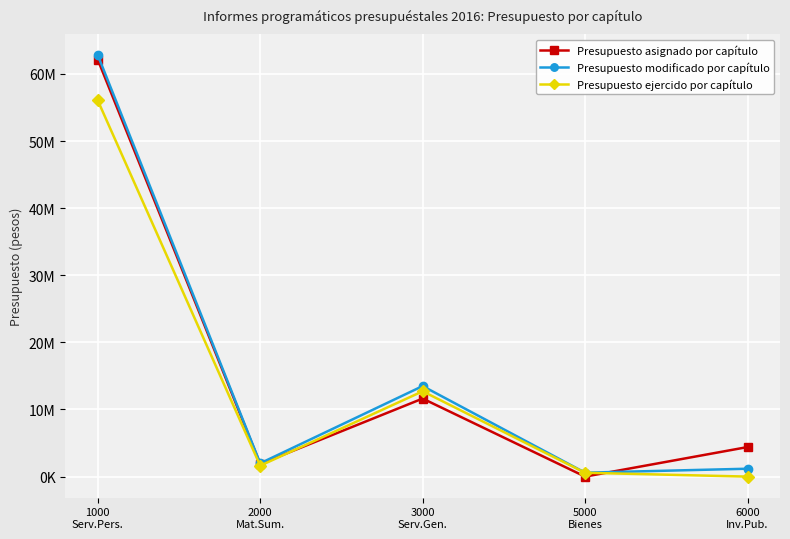

What is the value of the Presupuesto modificado por capítulo point at the 3rd from the left?

13488949.2